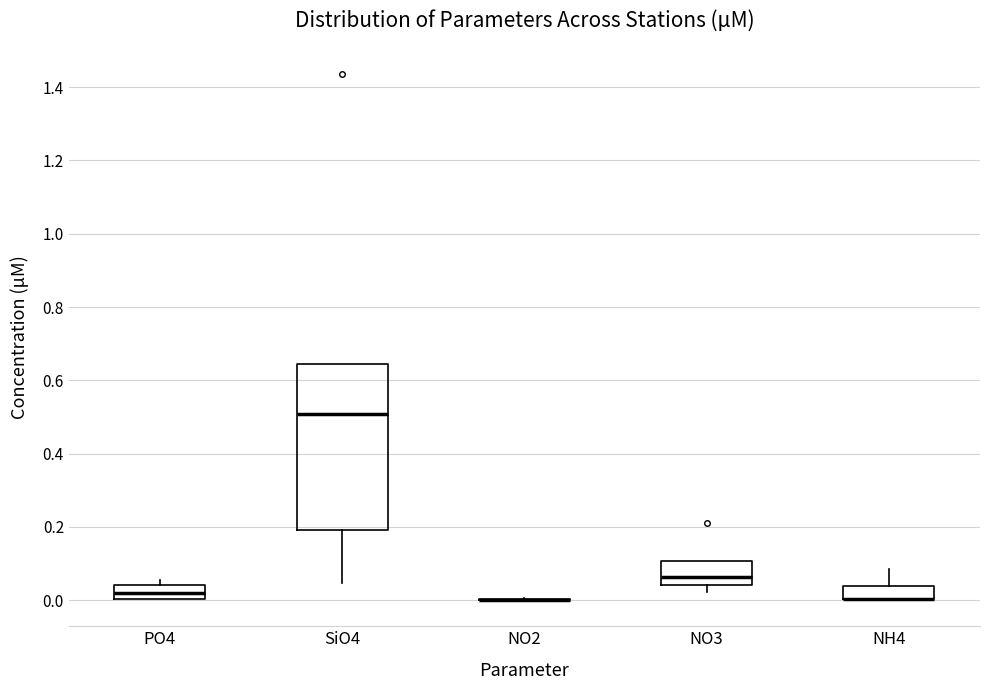

Reading left to right, read every box against the y-axis: the position of its median line, the range the box covers, and the ends of its whiskers. The values are not printed on the chart, so give them approximately, as read against the axis.

PO4: median 0.02, box 0.00 to 0.04, whiskers 0.00 to 0.06
SiO4: median 0.50, box 0.20 to 0.64, whiskers 0.04 to 0.64
NO2: box collapsed to a line at 0.00, whiskers 0.00 to 0.00
NO3: median 0.06, box 0.04 to 0.10, whiskers 0.02 to 0.10
NH4: median 0.00 (drawn on the box's lower edge), box 0.00 to 0.04, whiskers 0.00 to 0.08